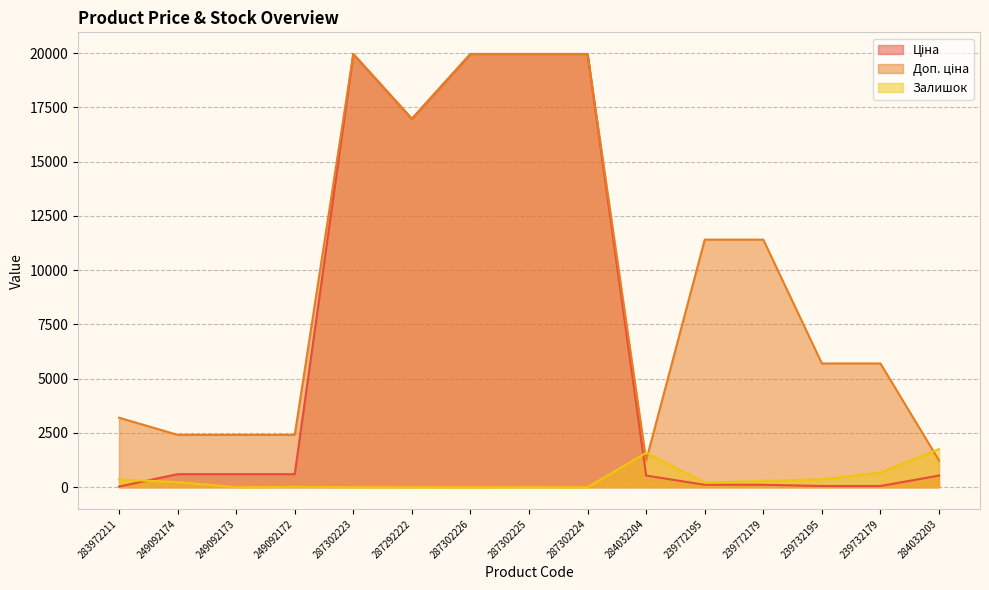

Which series changed the most between 249092174 and 287302224?

Ціна